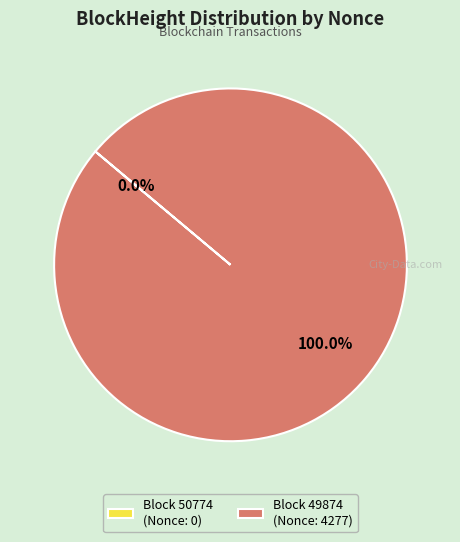

Which slice represents more than half of the pie?

Block 49874 (Nonce: 4277)